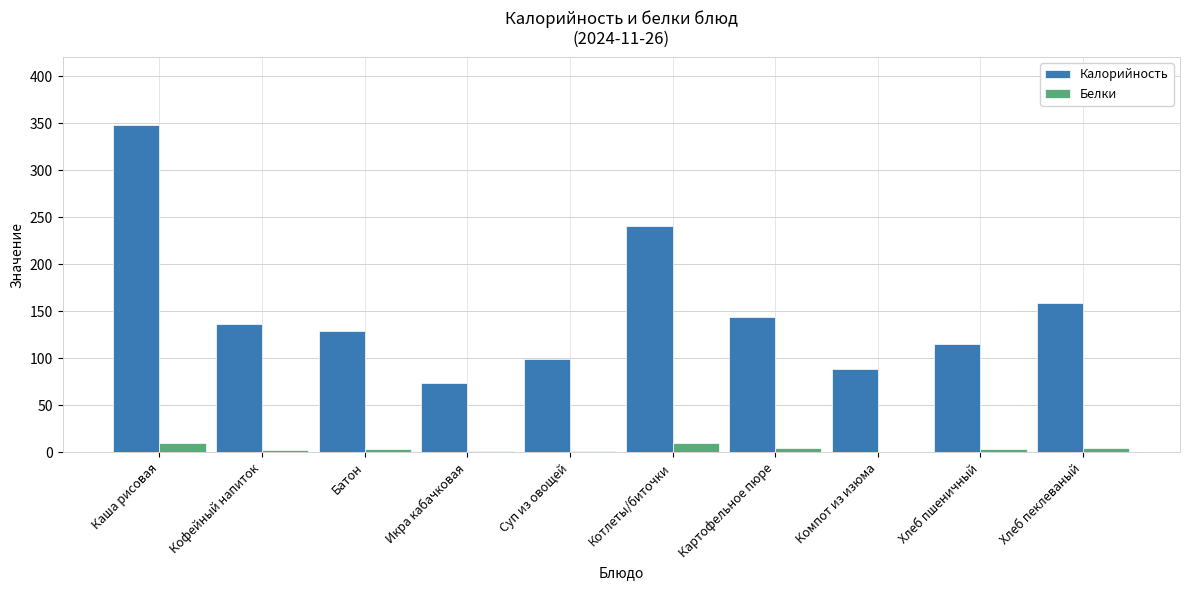

Which label corresponds to the largest value in the chart?

Каша рисовая